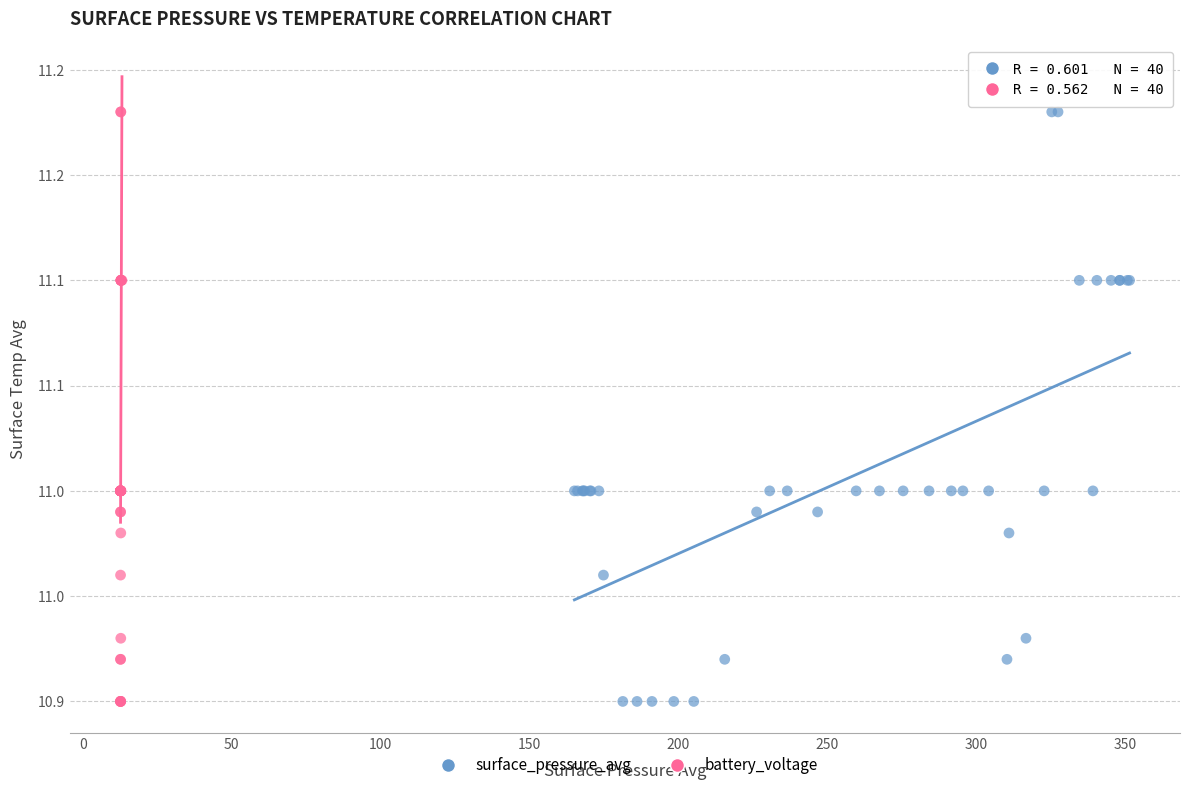

What are all the series names shown in the legend?

surface_pressure_avg, battery_voltage